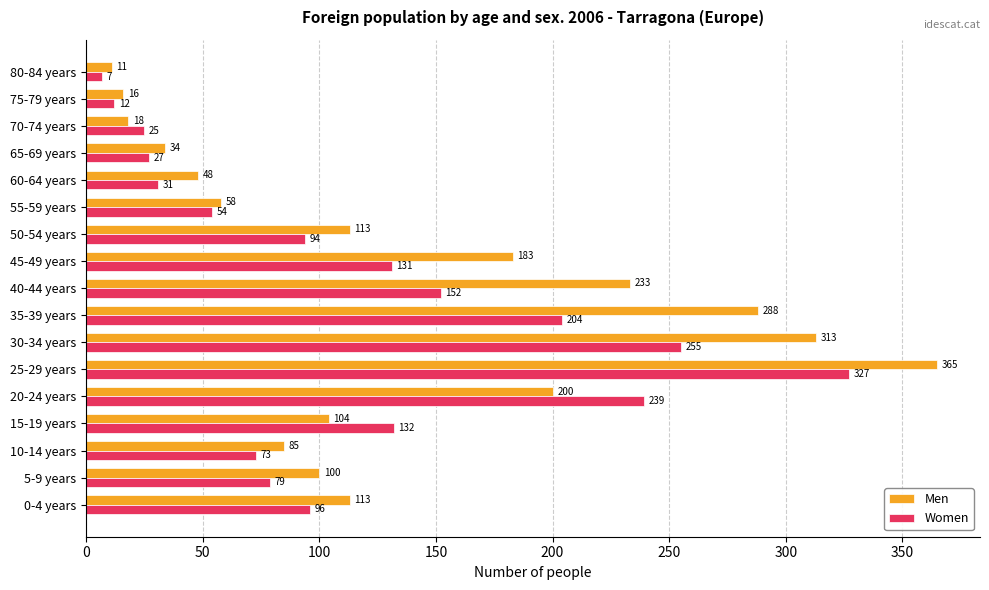

What is the difference between the second highest and second lowest values in the Men series?

297